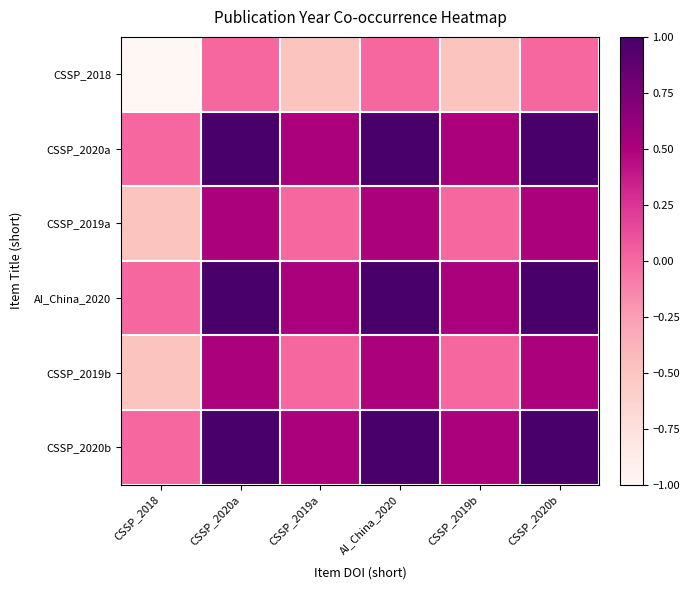

Which series changed the most between AI_China_2020 and CSSP_2020b?

CSSP_2018